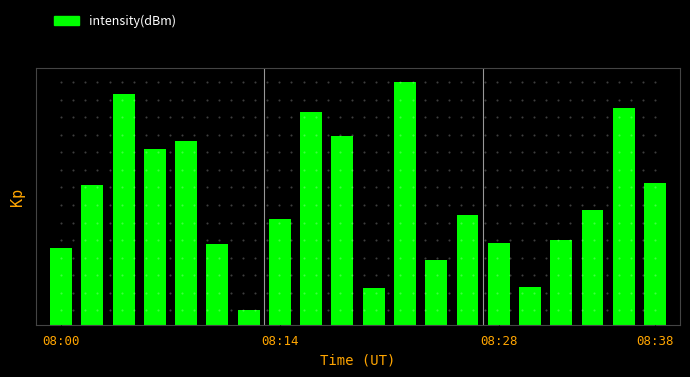

Does the chart contain any negative values?

No